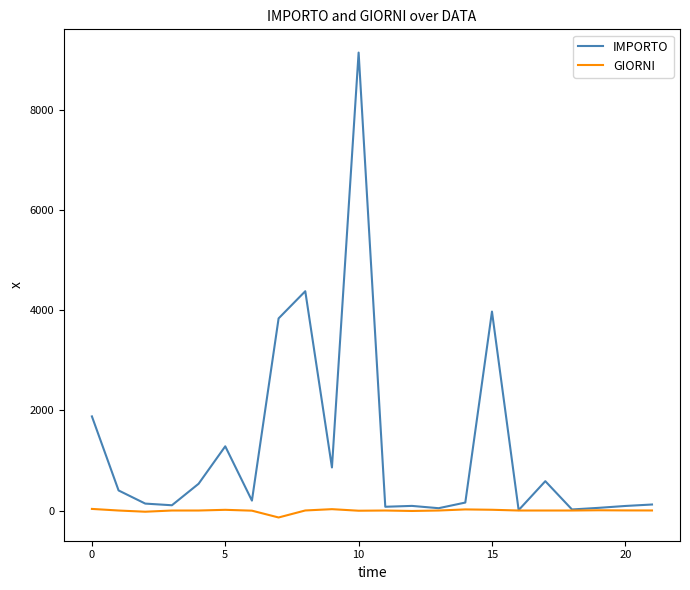

Rank the series by their average value, from lowest to highest.

GIORNI, IMPORTO